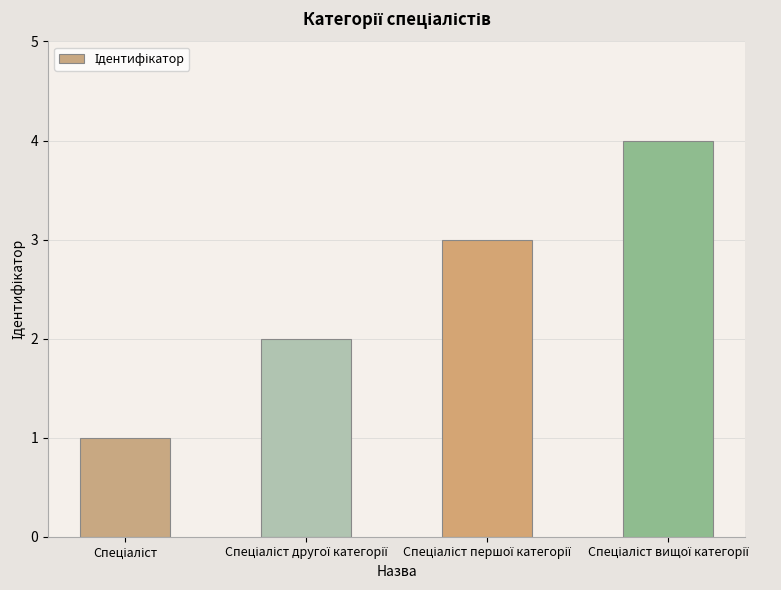

What is the sum of all values?

10